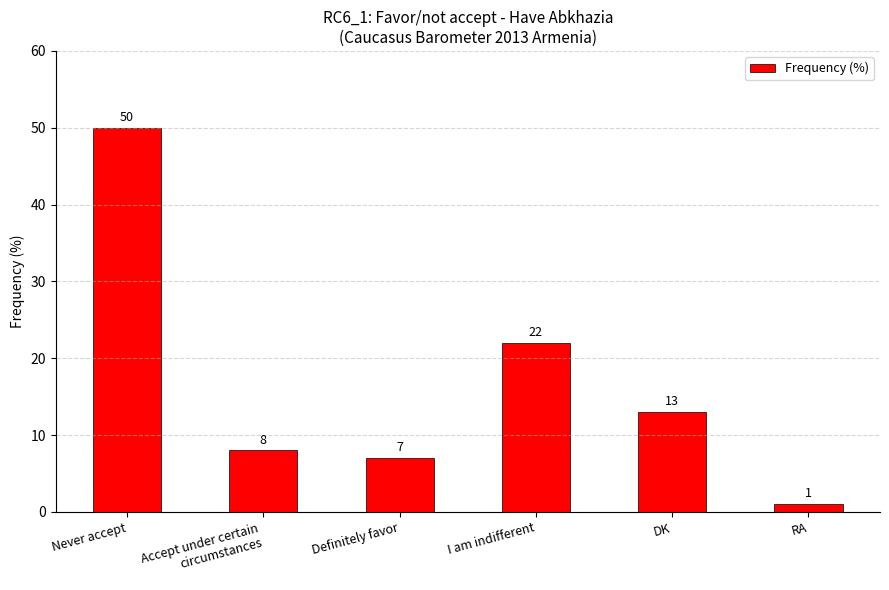

What is the value of the 1st bar from the left?

50